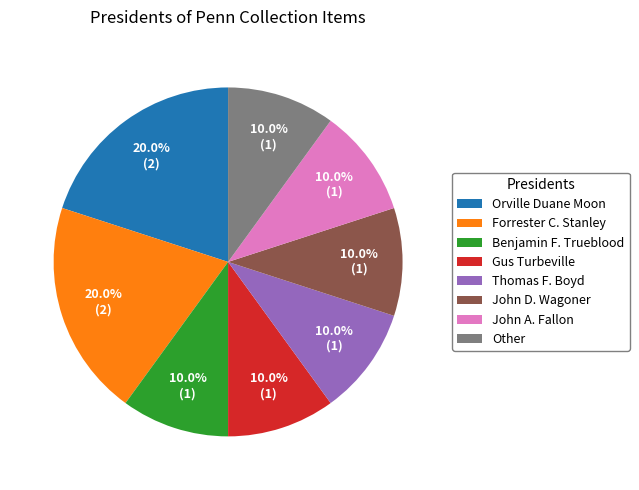

True or false: John D. Wagoner accounts for 10% of the total.

True